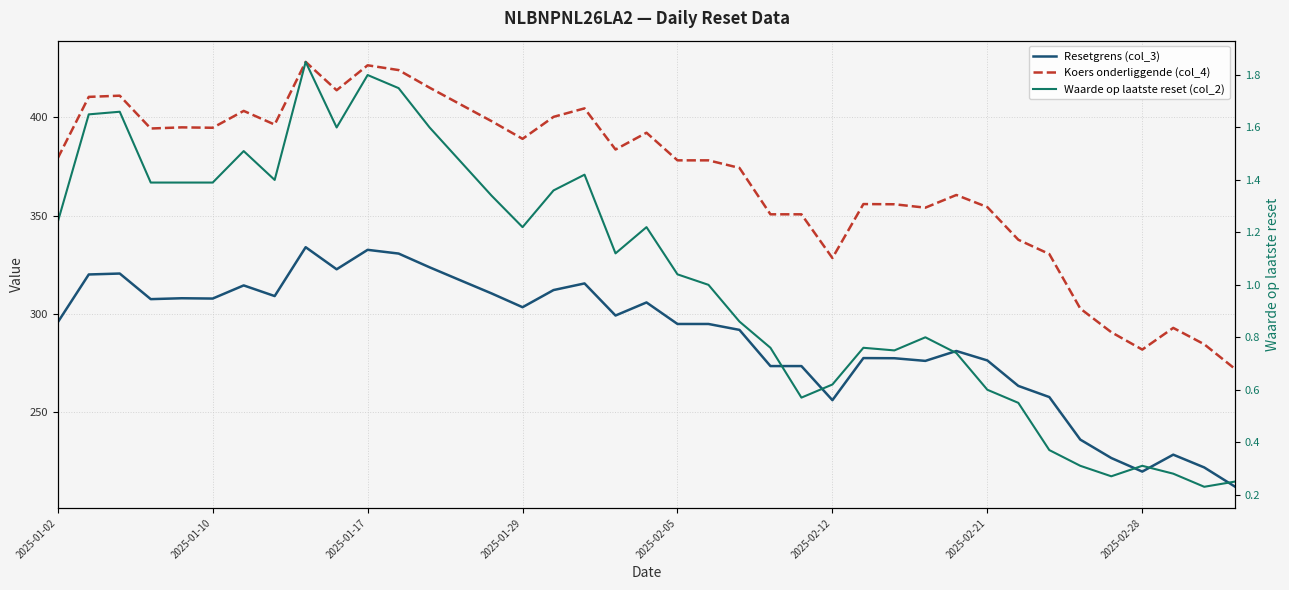

Between 38 and 34, which is larger?

34